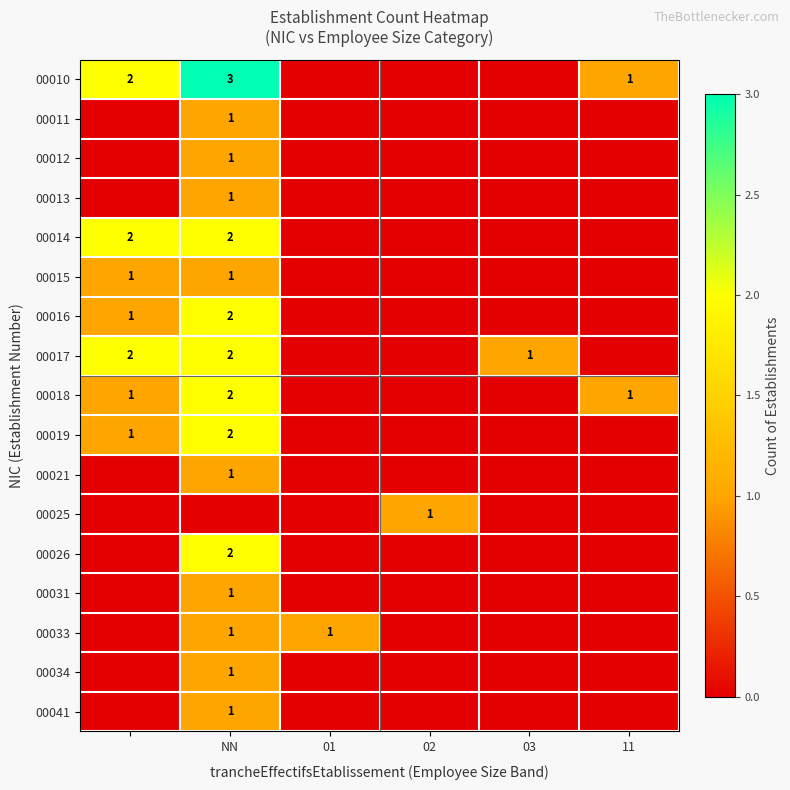

The value of 00010 at 11 is 2. True or false?

False